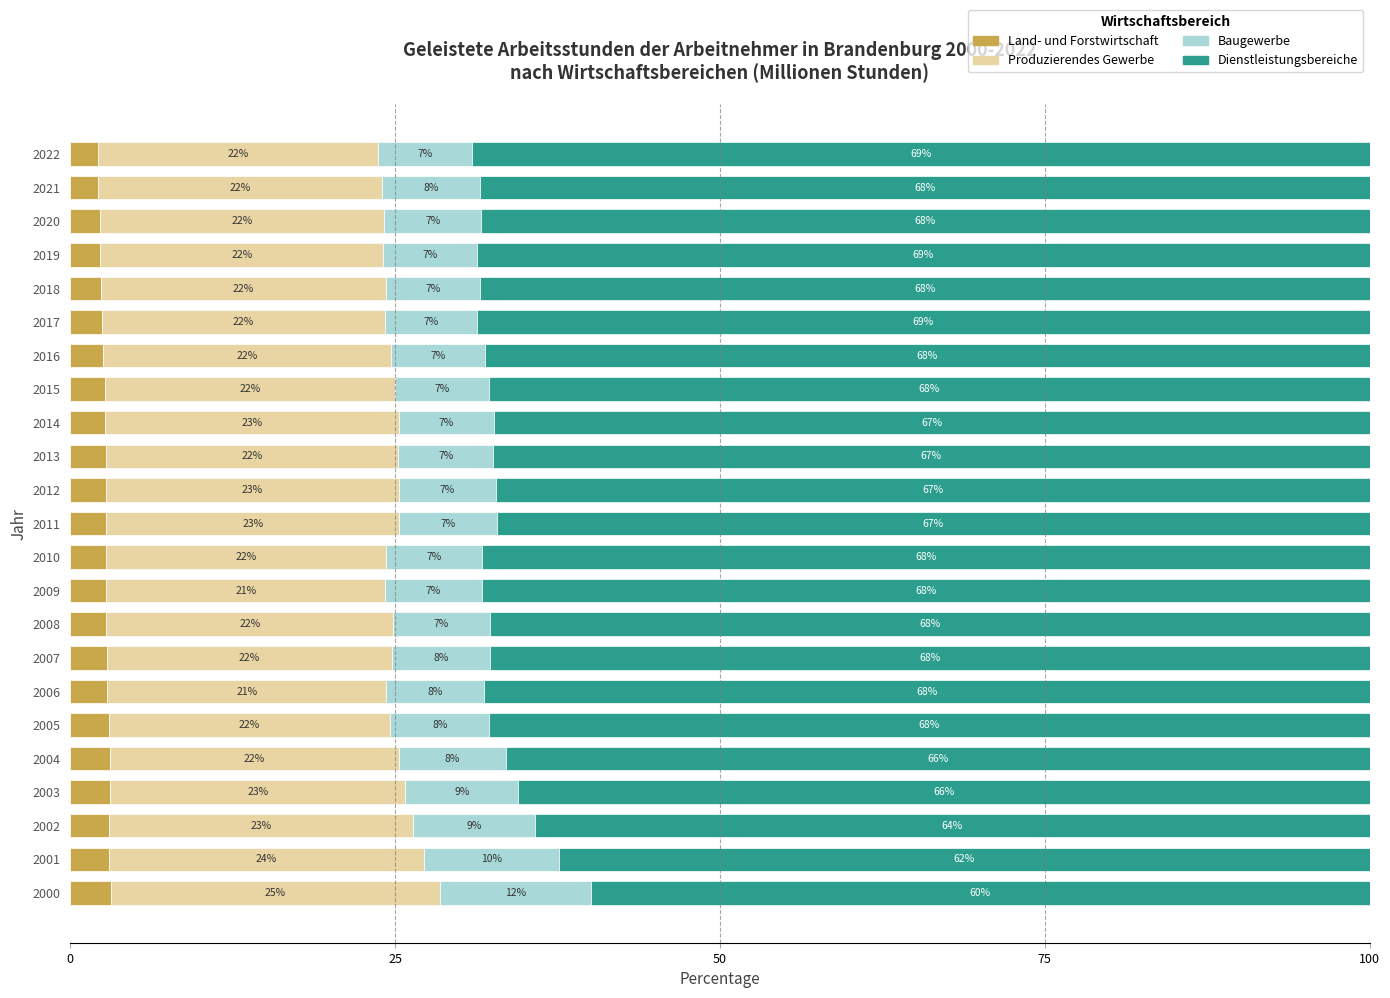

What are all the series names shown in the legend?

Land- und Forstwirtschaft, Produzierendes Gewerbe, Baugewerbe, Dienstleistungsbereiche